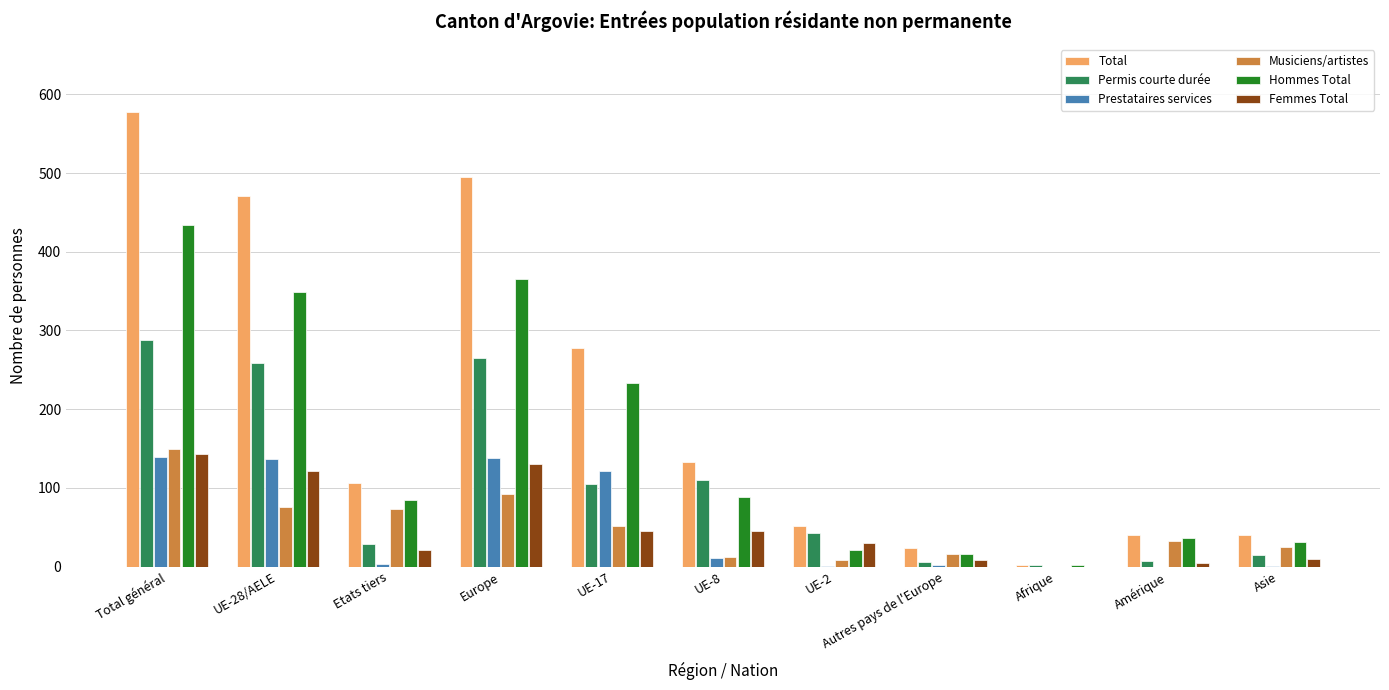

Is the value of Prestataires services at Autres pays de l'Europe greater than the value of Total at Etats tiers?

No